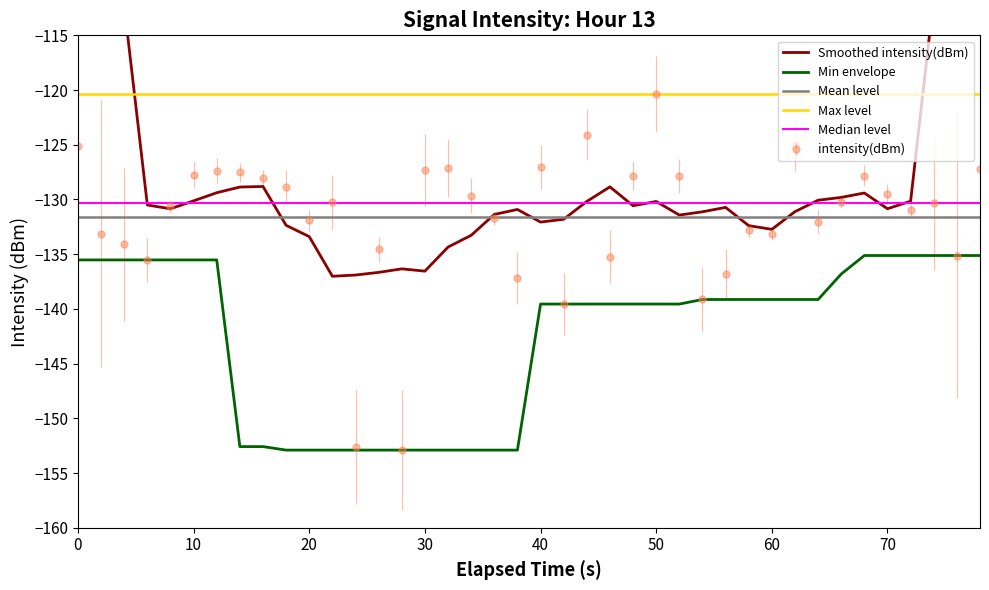

What is the highest value of the intensity(dBm) series?

-120.3